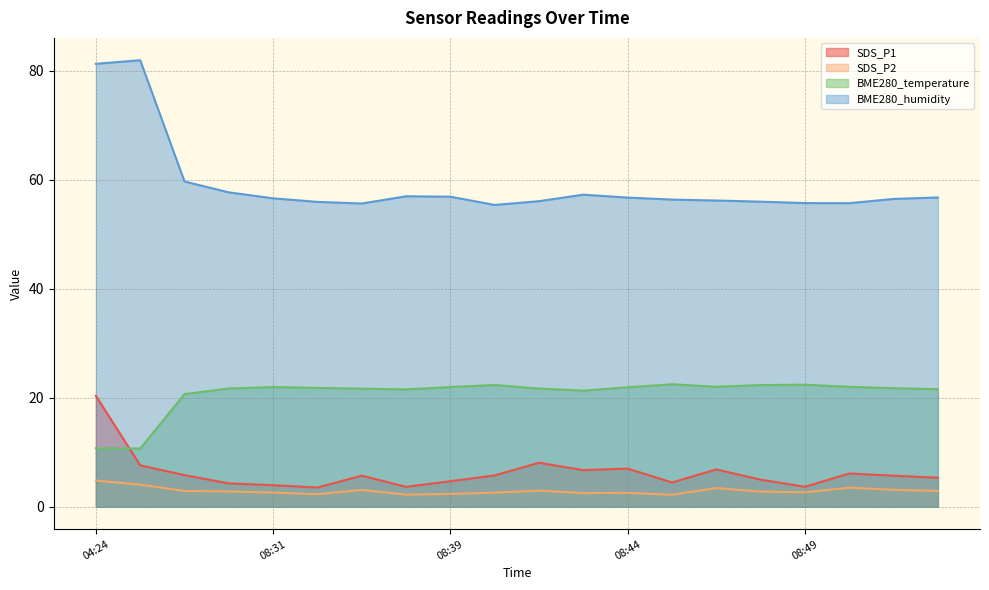

In BME280_temperature, how many points are lower than both neighbors (excluding endpoints)?

4